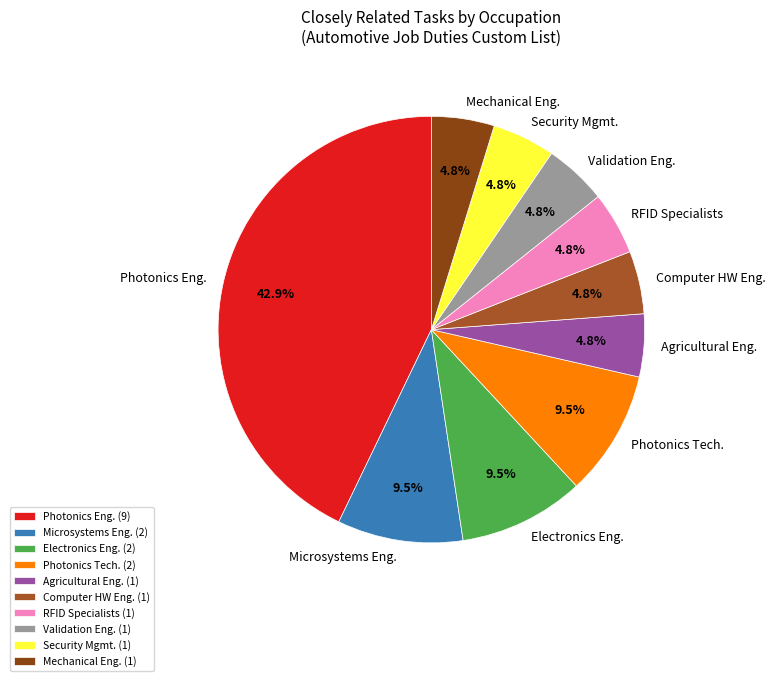

How many segments does this pie chart have?

10